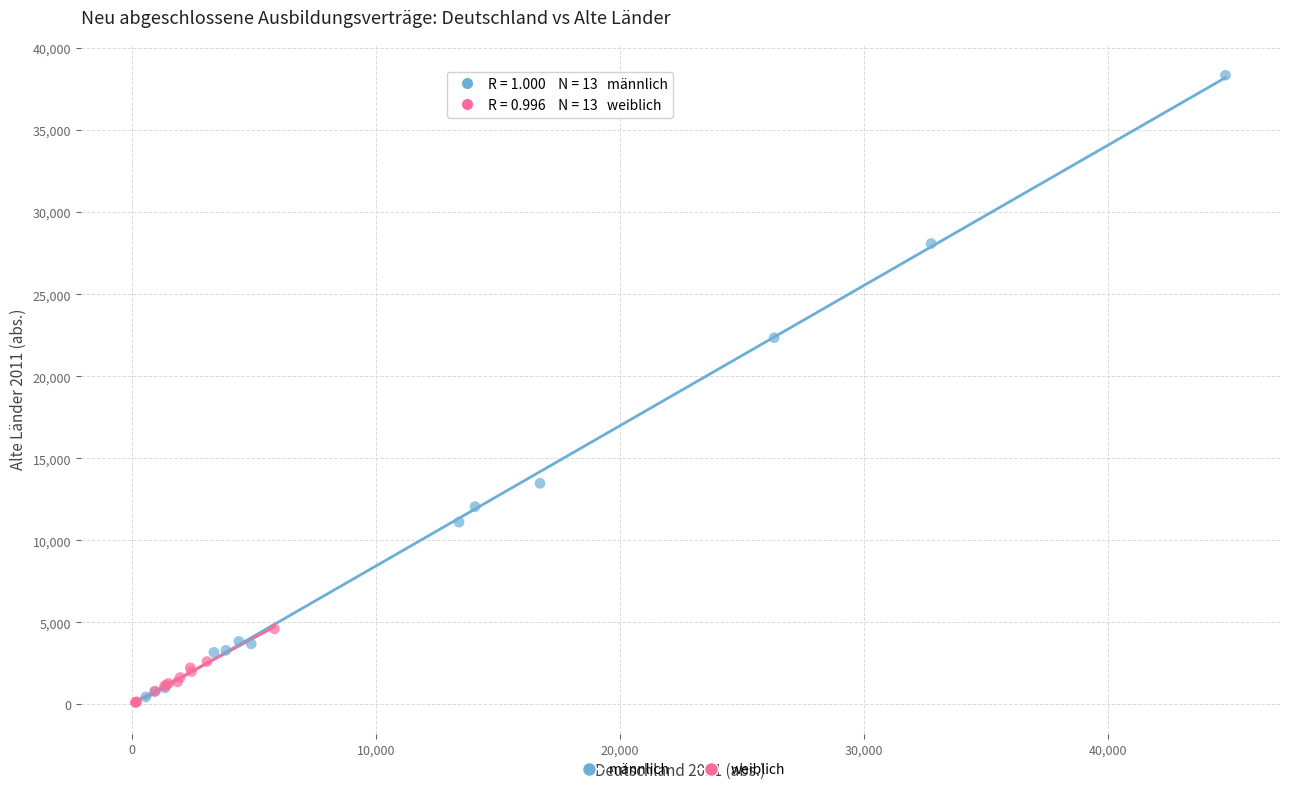

Which series contains the highest Y value?

männlich